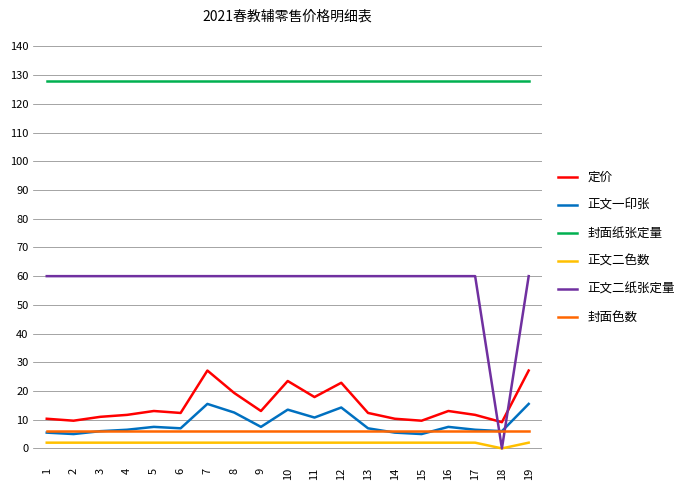

Read the 封面纸张定量 value at 18.

128.0